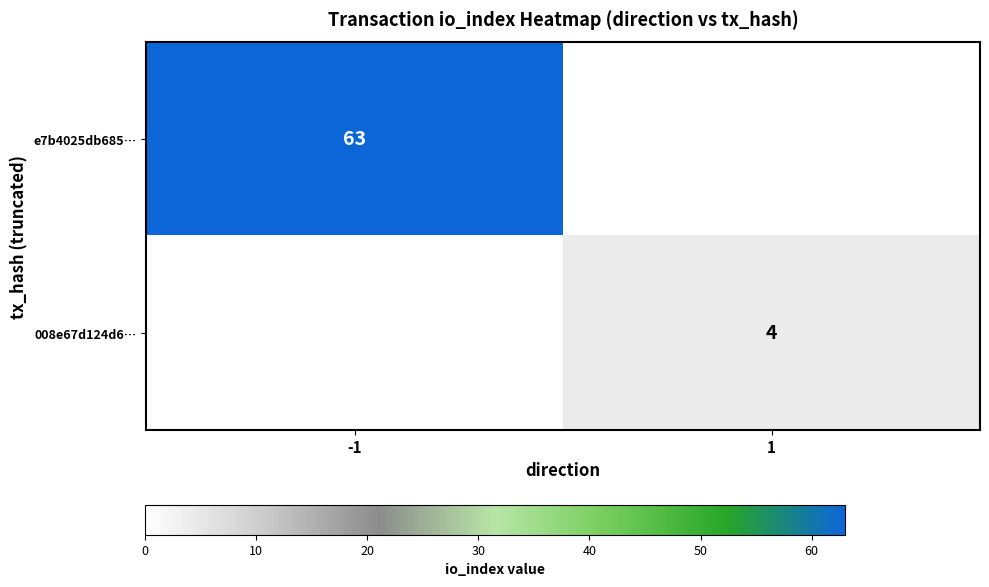

Which category has the lowest value across all series?

1